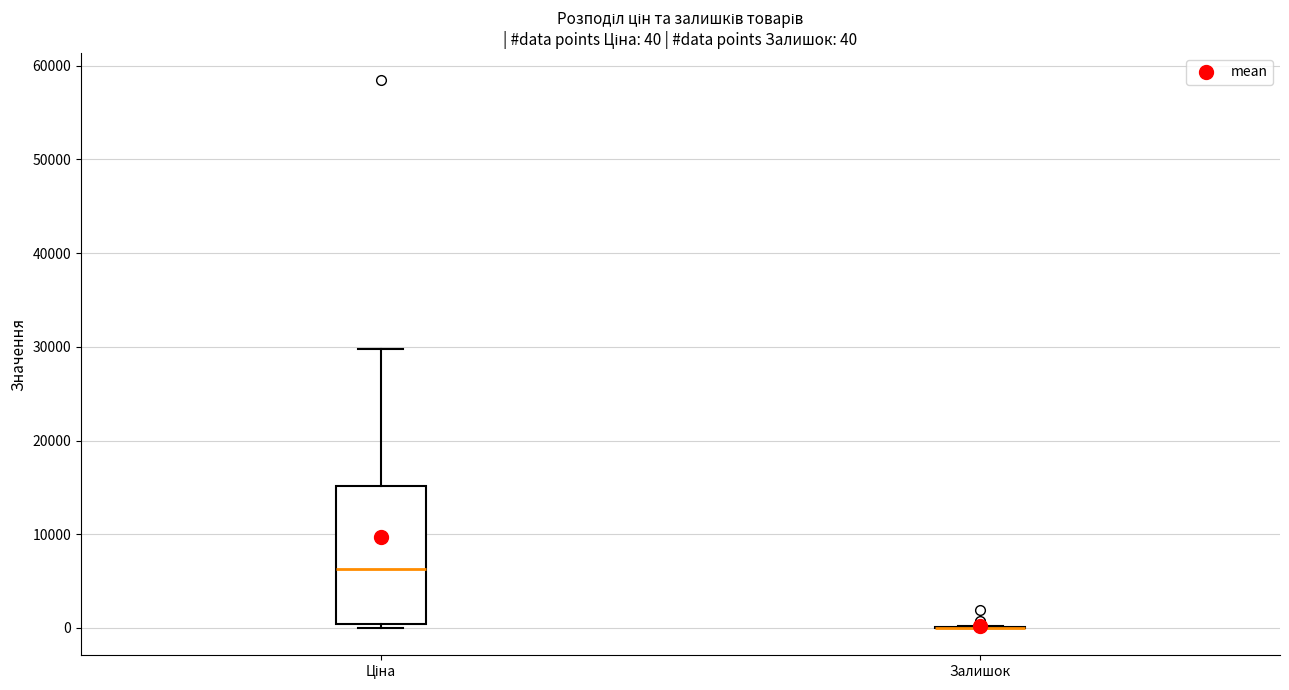

Which box is the tallest, from its lower edge to its upper edge?

Ціна